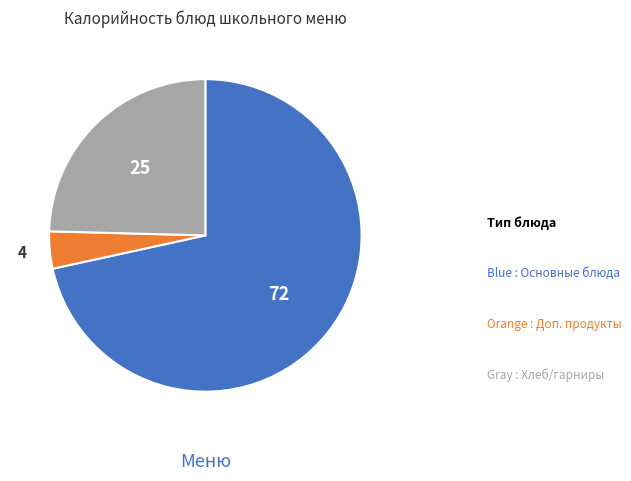

Is there a majority slice in this chart?

Yes